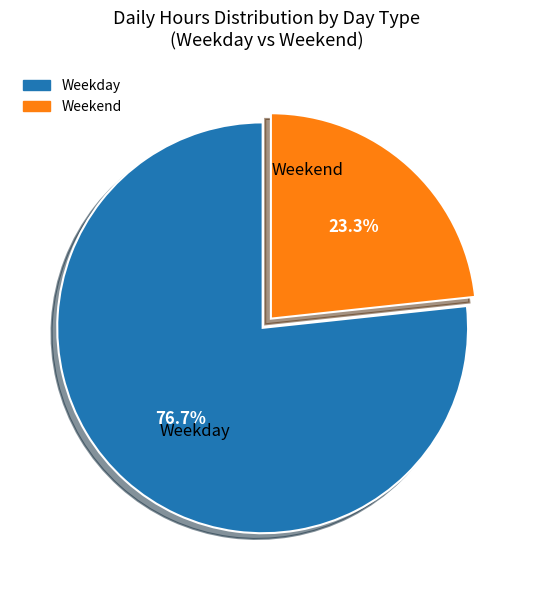

Is there a majority slice in this chart?

Yes